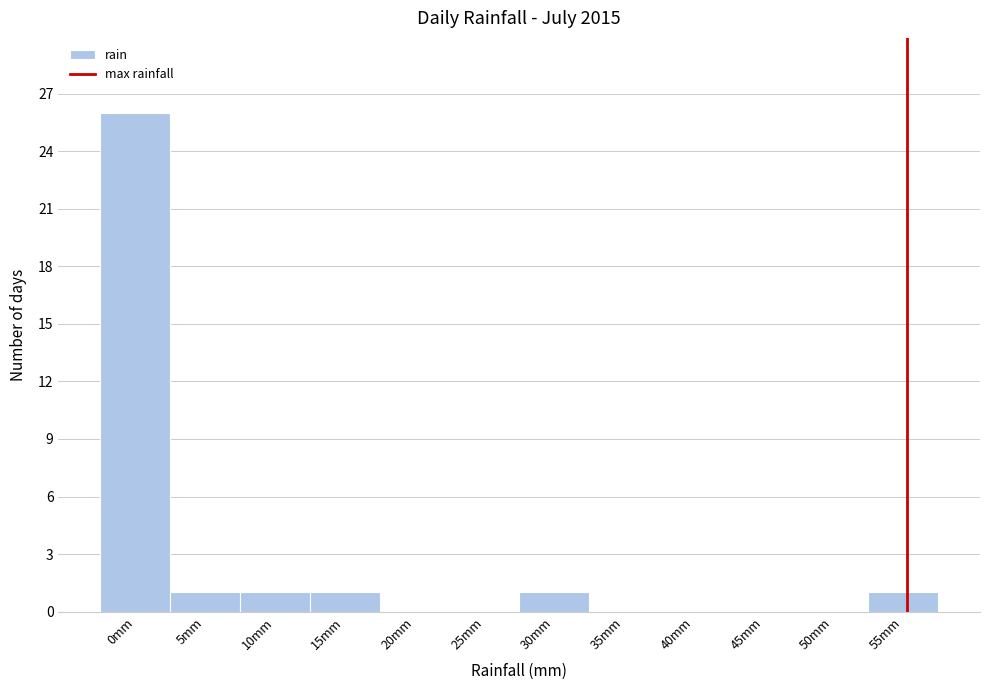

Reading right to left, extract all data points from this chart.

55mm=1	50mm=0	45mm=0	40mm=0	35mm=0	30mm=1	25mm=0	20mm=0	15mm=1	10mm=1	5mm=1	0mm=26